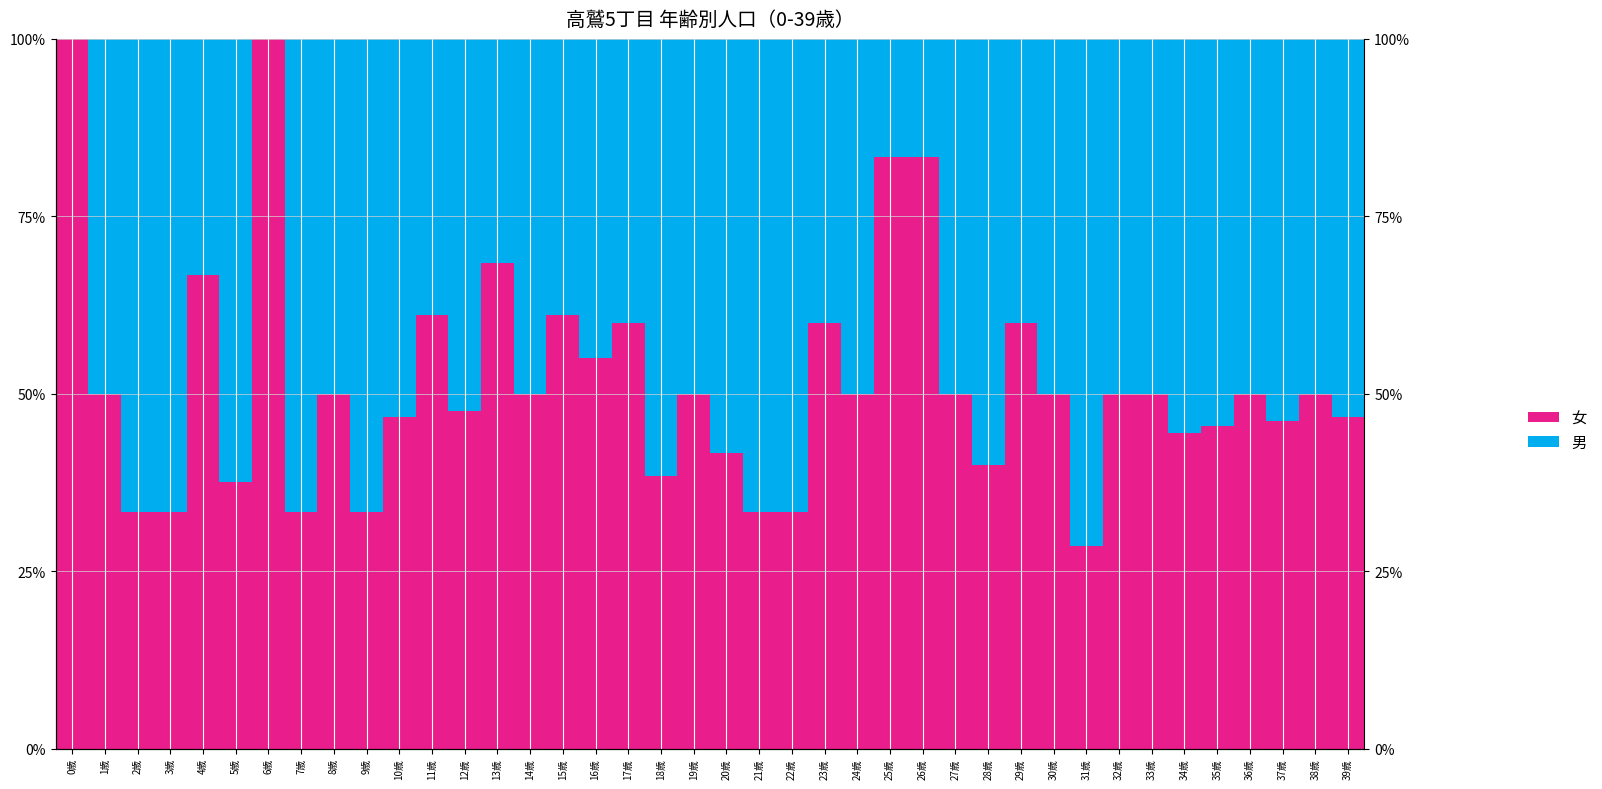

Where is 男 nearest to the value 0?

0歳